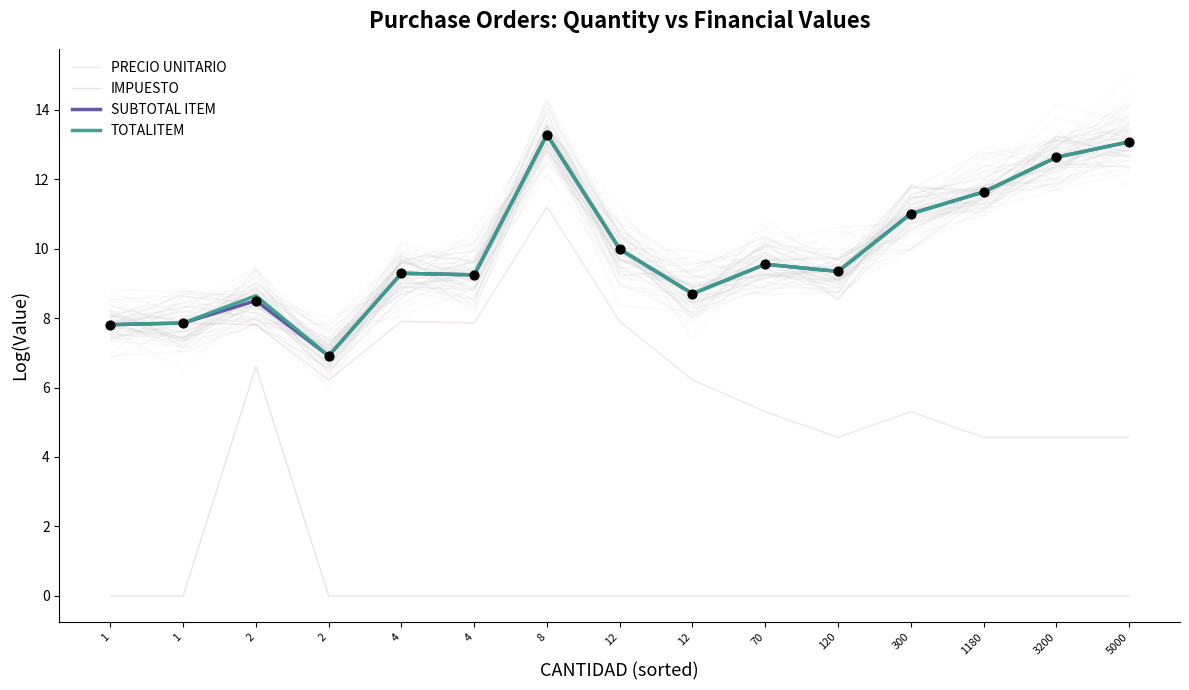

Which series has the largest total across all categories?

TOTALITEM